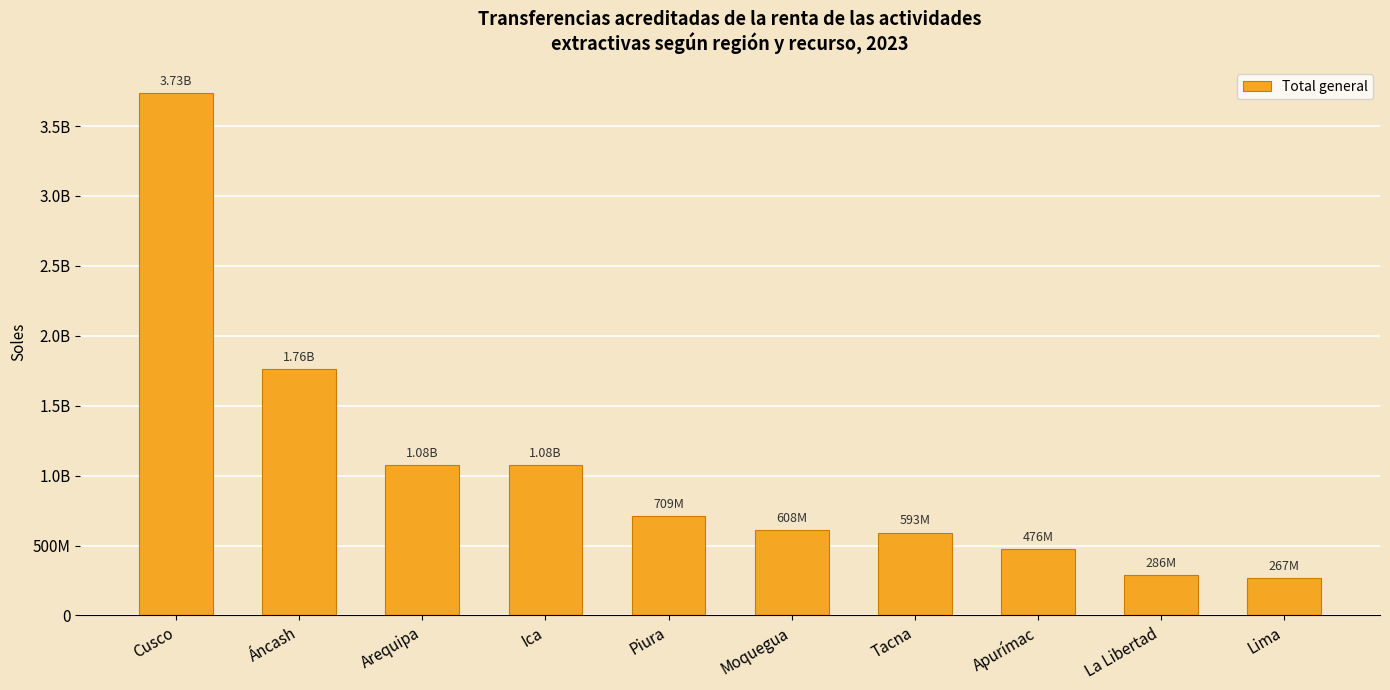

Does the chart contain any negative values?

No